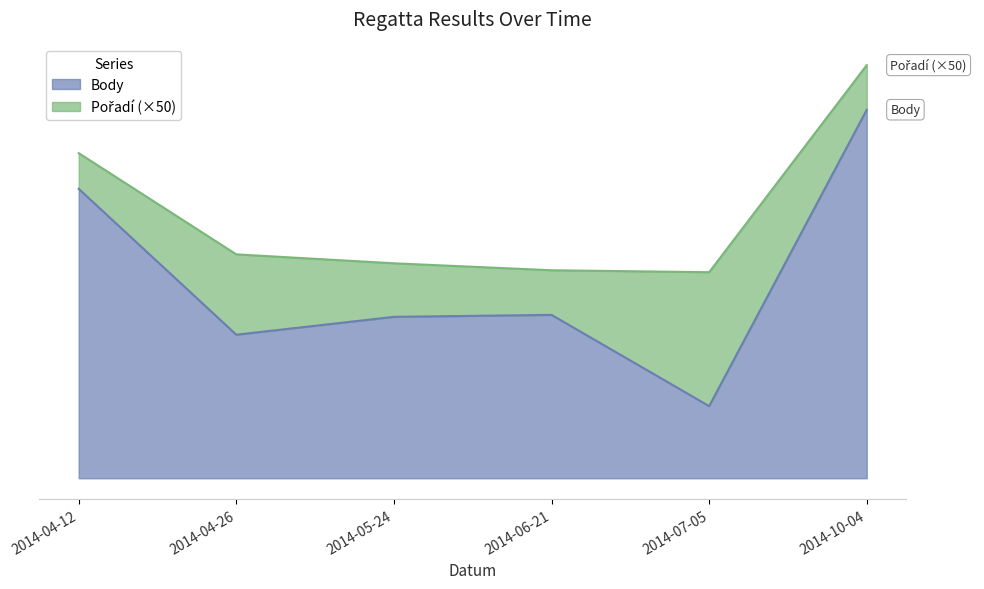

Where is the first local maximum?

2014-06-21